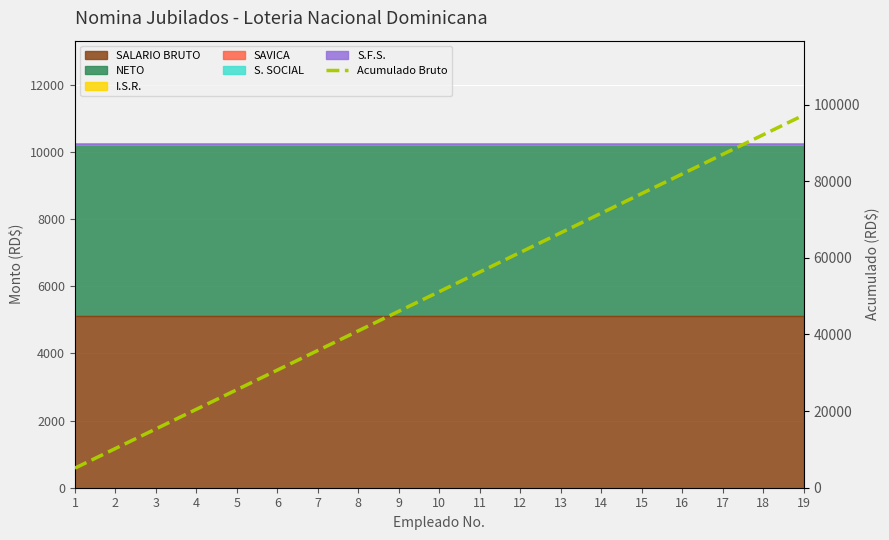

True or false: the data shows 92115.0 at 18.

True